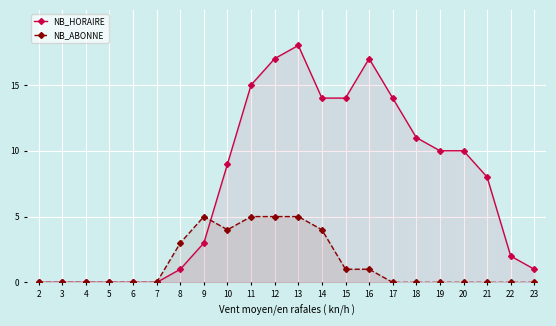

Which category has the lowest value across all series?

2